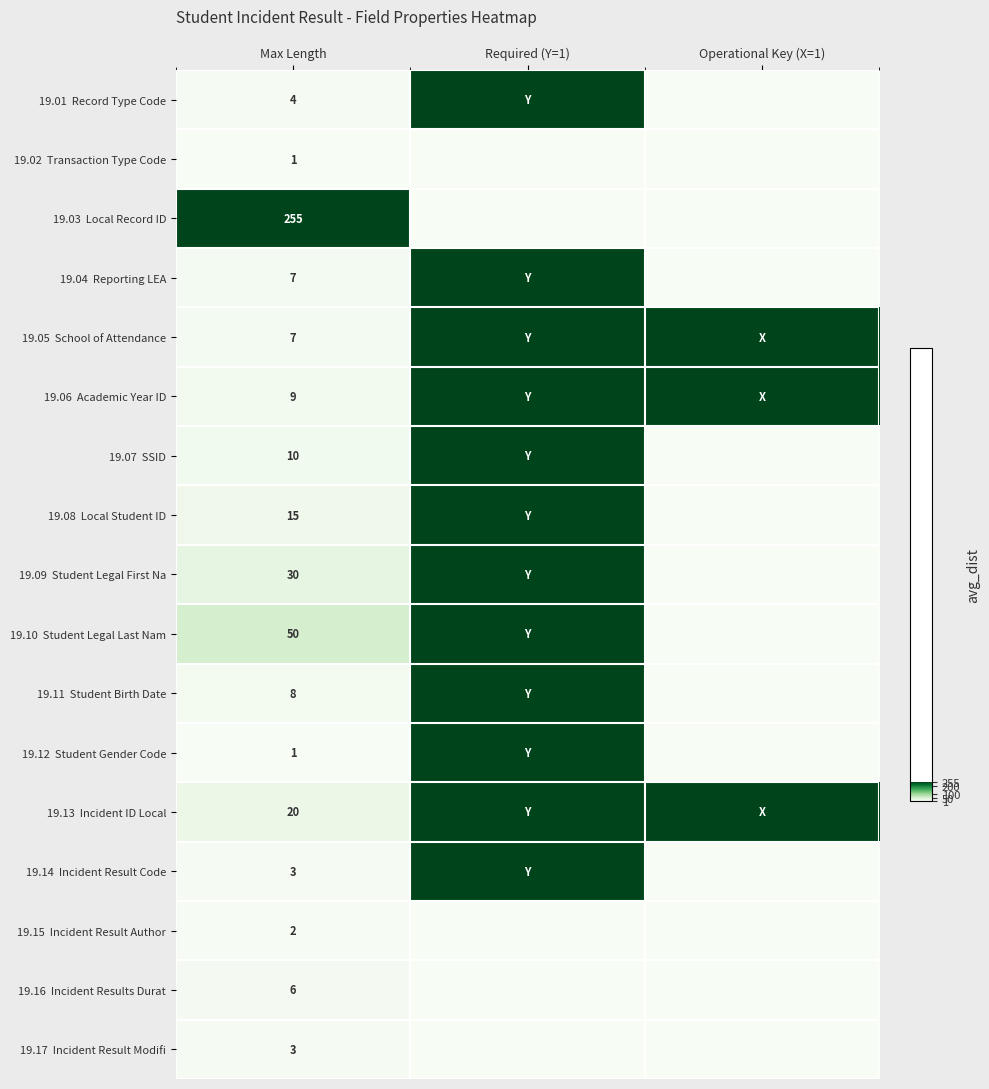

The value of 19.04 Reporting LEA at Operational Key (X=1) is -0.4. True or false?

False